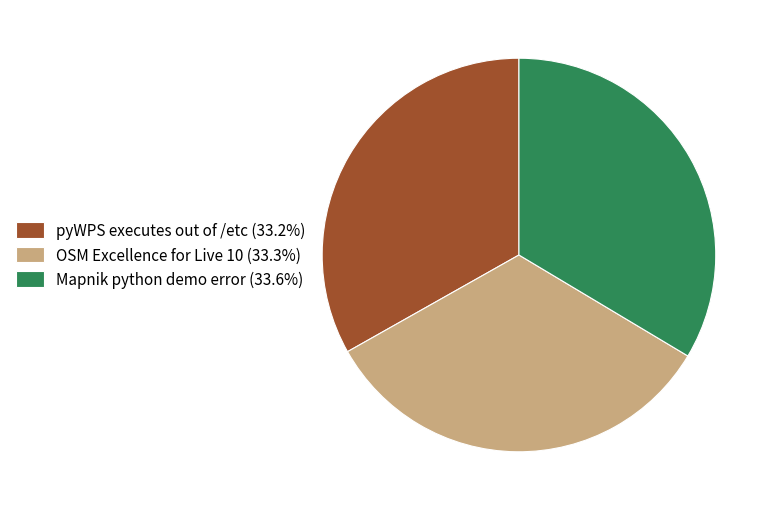

Approximately how many times larger is the value at Mapnik python demo error (33.6%) compared to OSM Excellence for Live 10 (33.3%)?

1.0